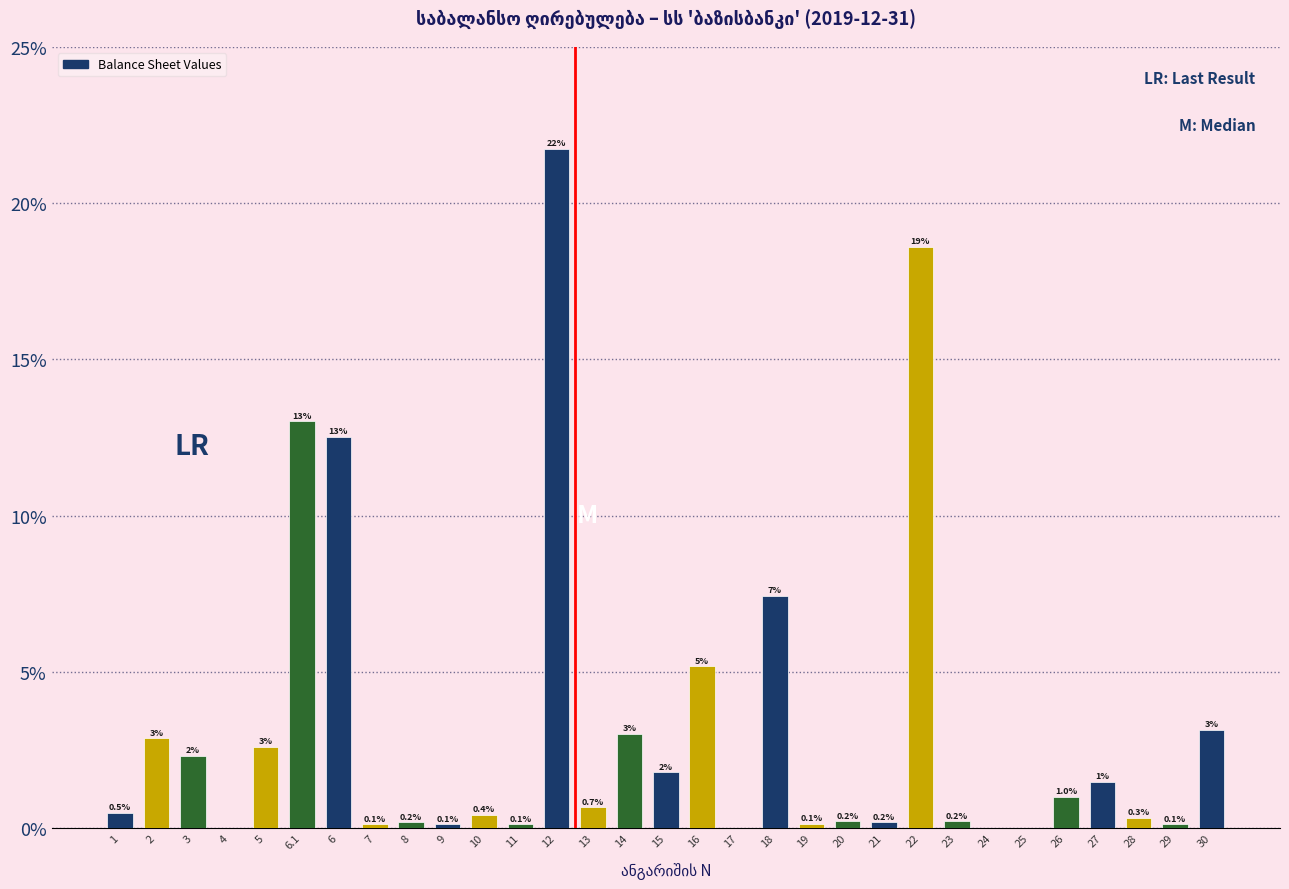

Which has a higher value, 21 or 4?

21